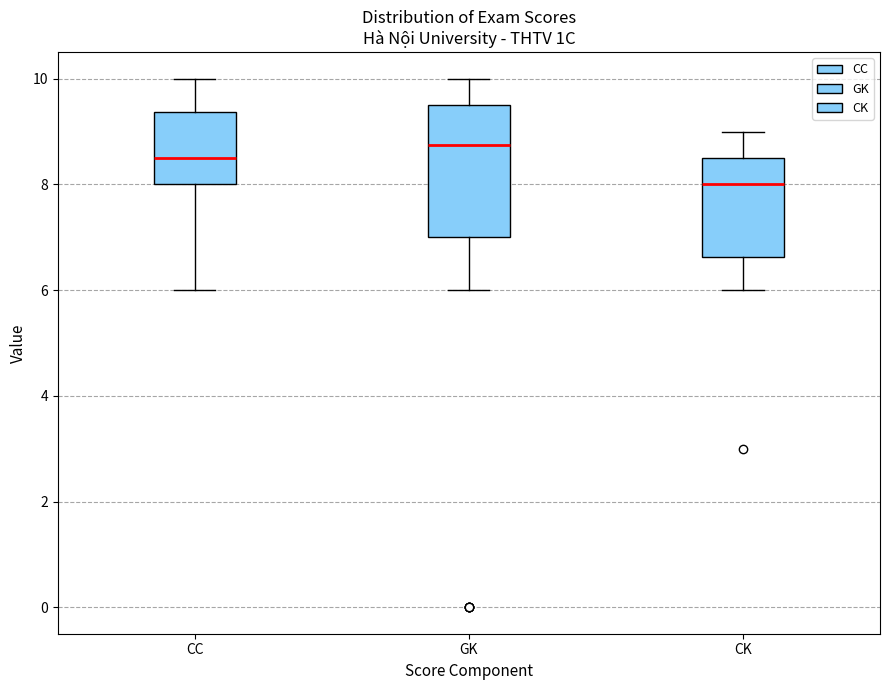

Reading left to right, read every box against the y-axis: the position of its median line, the range the box covers, and the ends of its whiskers. The values are not printed on the chart, so give them approximately, as read against the axis.

CC: median 8.6, box 8.0 to 9.4, whiskers 6.0 to 10.0
GK: median 8.8, box 7.0 to 9.6, whiskers 6.0 to 10.0
CK: median 8.0, box 6.6 to 8.6, whiskers 6.0 to 9.0